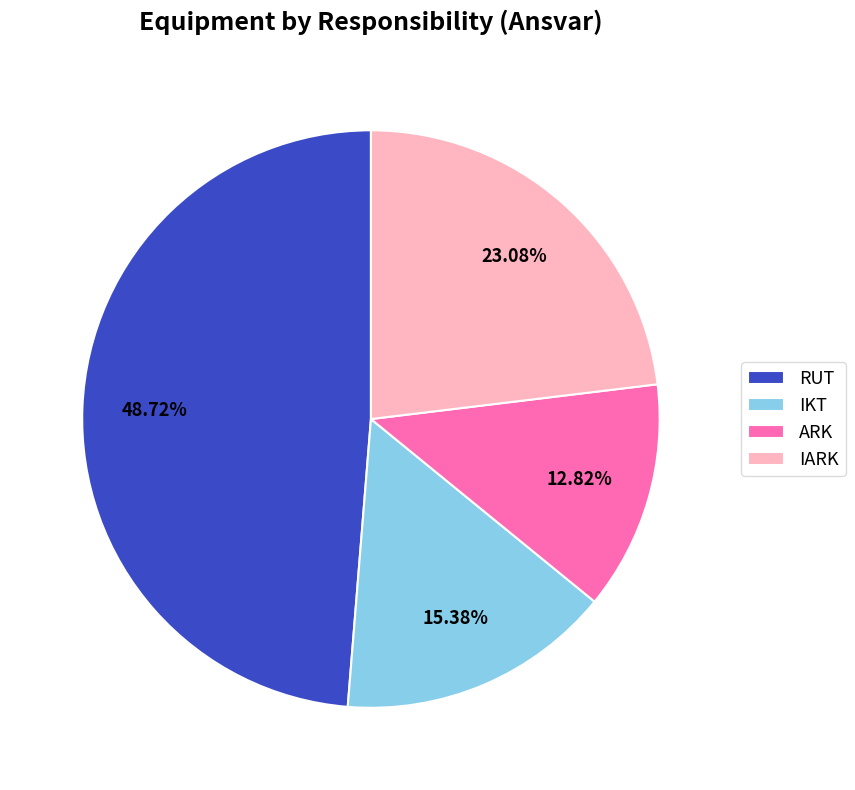

Count the number of slices in the pie.

4